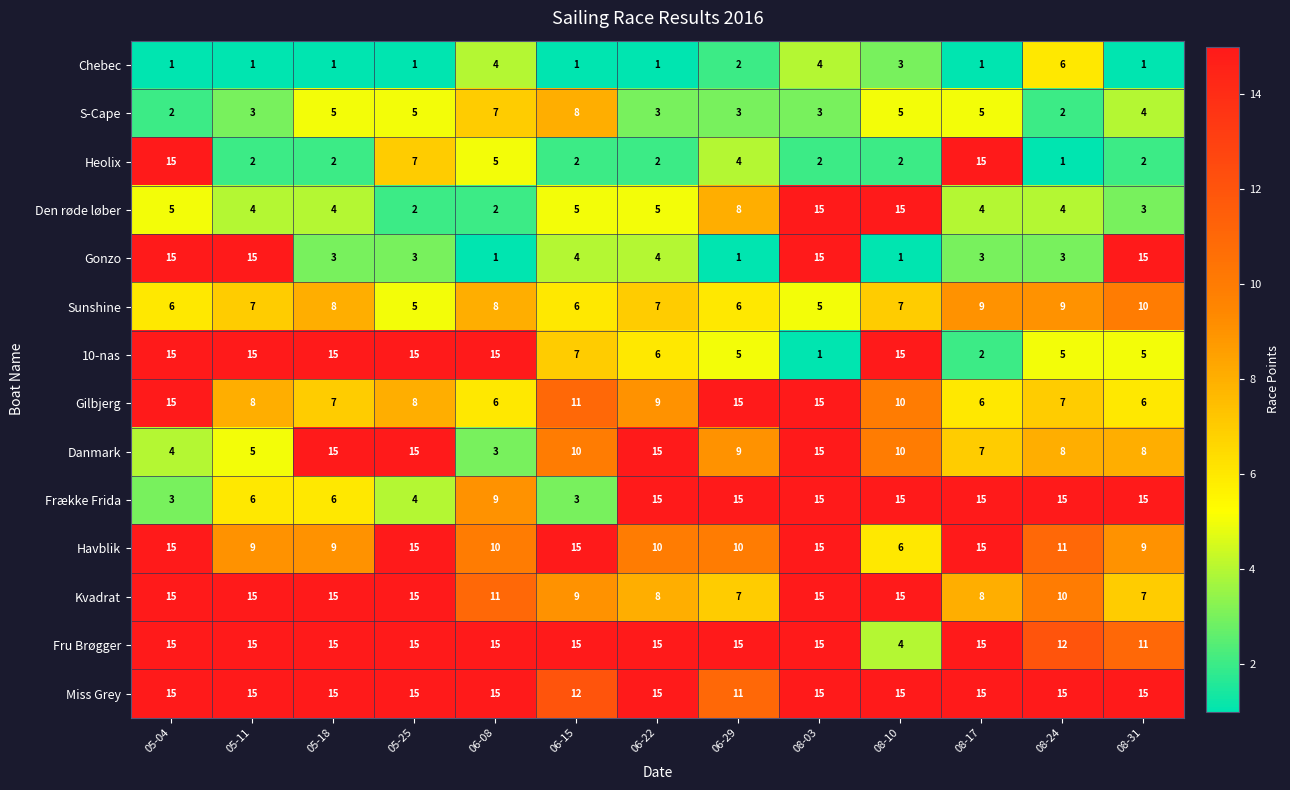

How many data points does each series have?

13